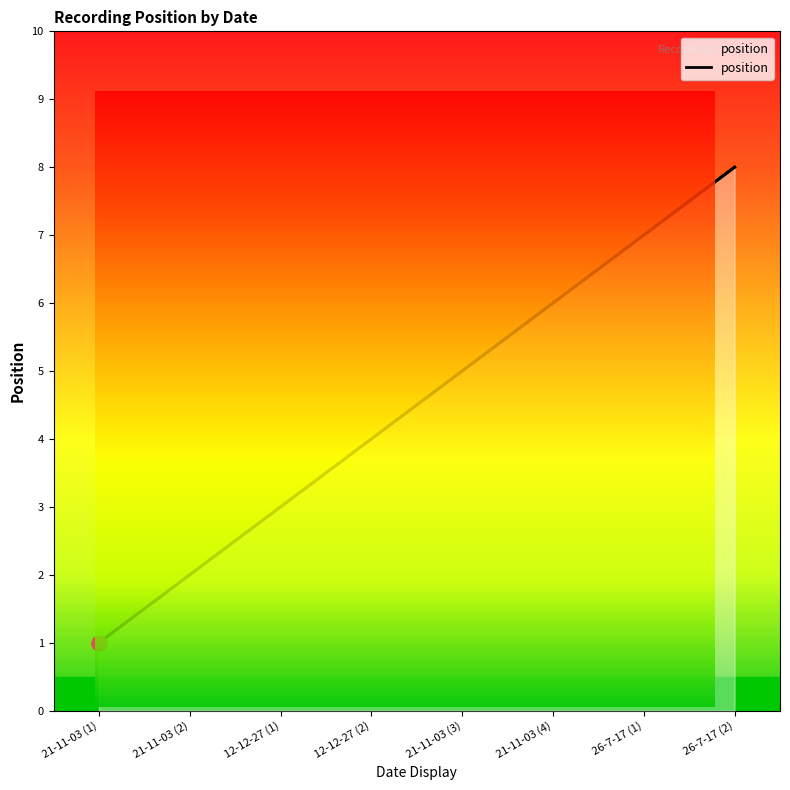

Approximately how many times larger is the value at 21-11-03 (4) compared to 21-11-03 (3)?

1.2